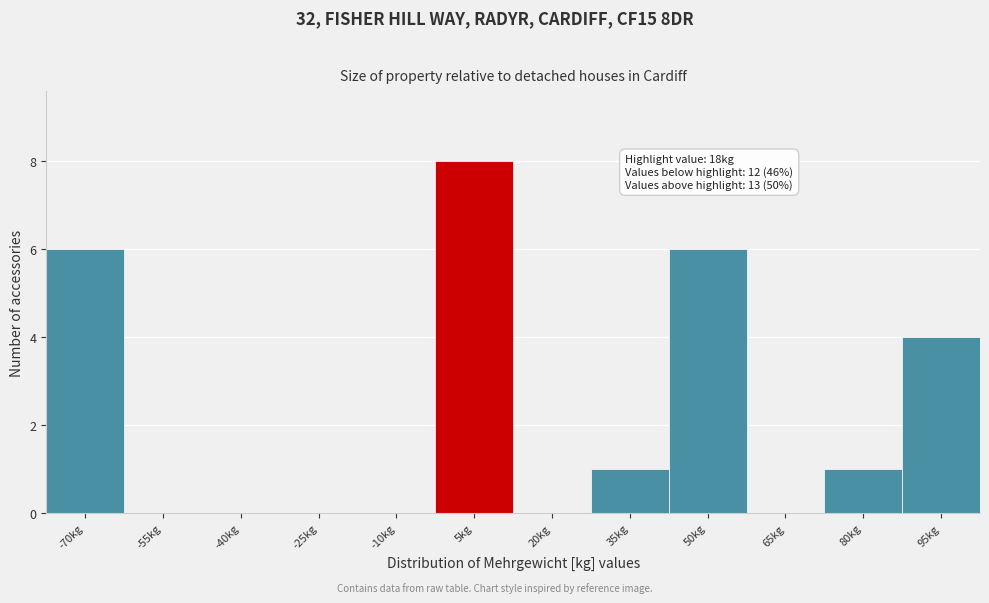

Reading left to right, transcribe all the data shown in this chart.

-70kg=6	-55kg=0	-40kg=0	-25kg=0	-10kg=0	5kg=8	20kg=0	35kg=1	50kg=6	65kg=0	80kg=1	95kg=4